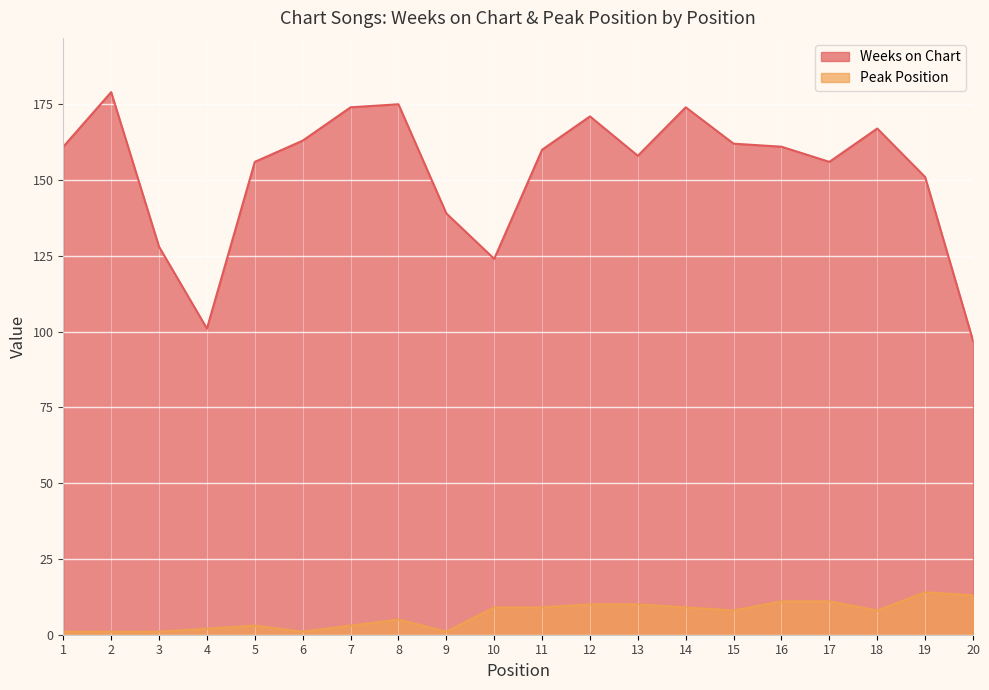

What is the sum of the Peak Position values at 12 and 10?

19